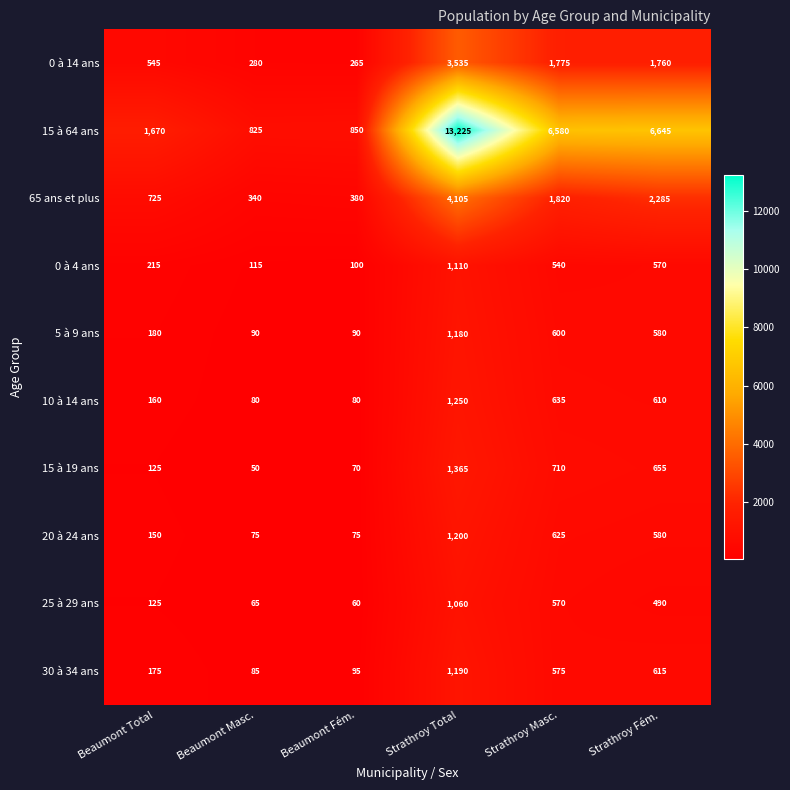

Is the value of 15 à 64 ans at Beaumont Total greater than the value of 0 à 14 ans at Beaumont Masc.?

Yes